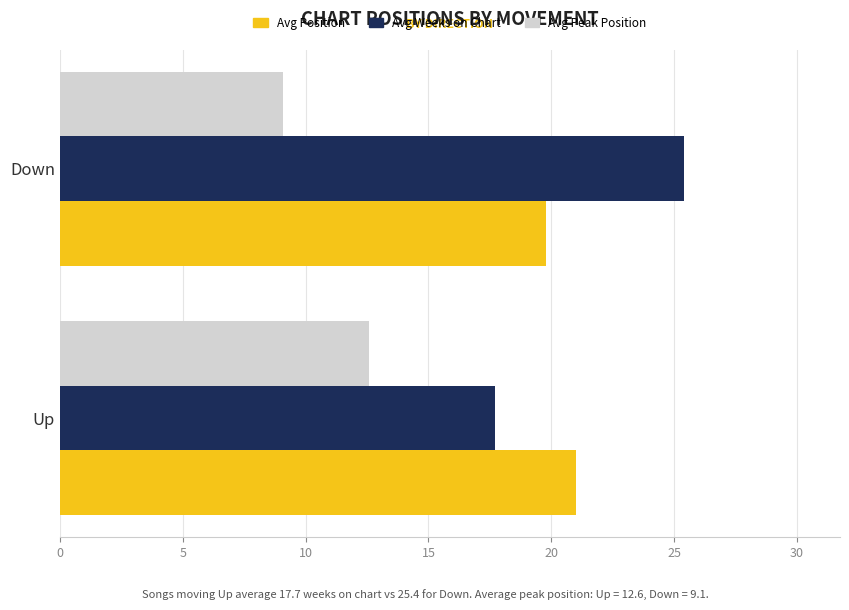

What is the smallest value displayed?

9.1